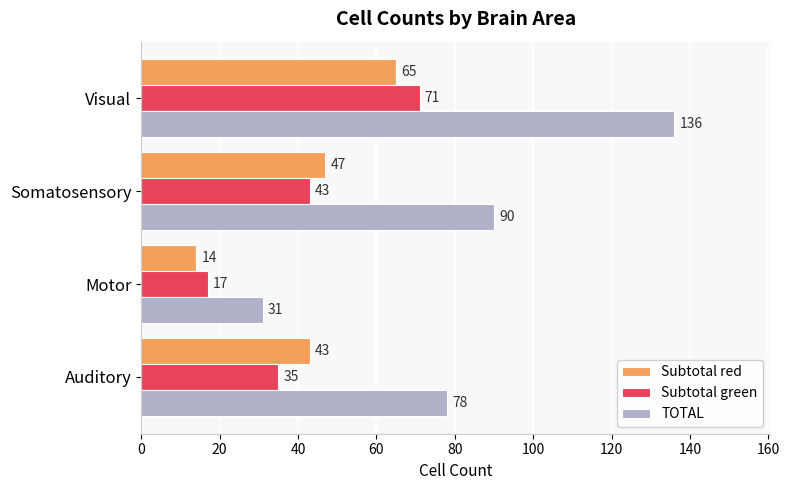

What is the minimum value shown in the chart?

14